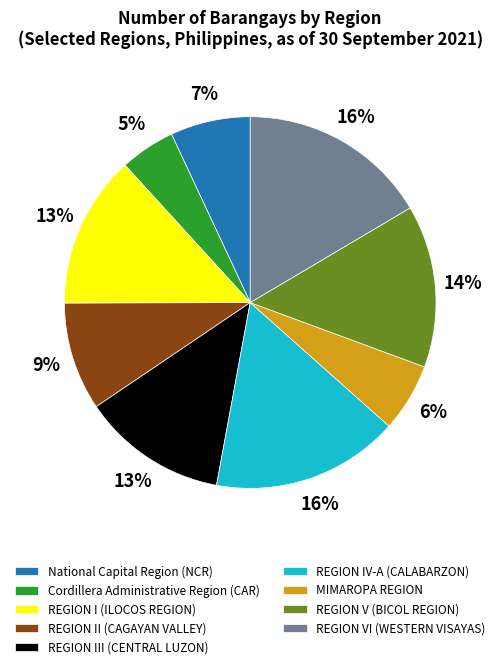

What percentage is the Cordillera Administrative Region (CAR) slice, to the nearest percent?

5%